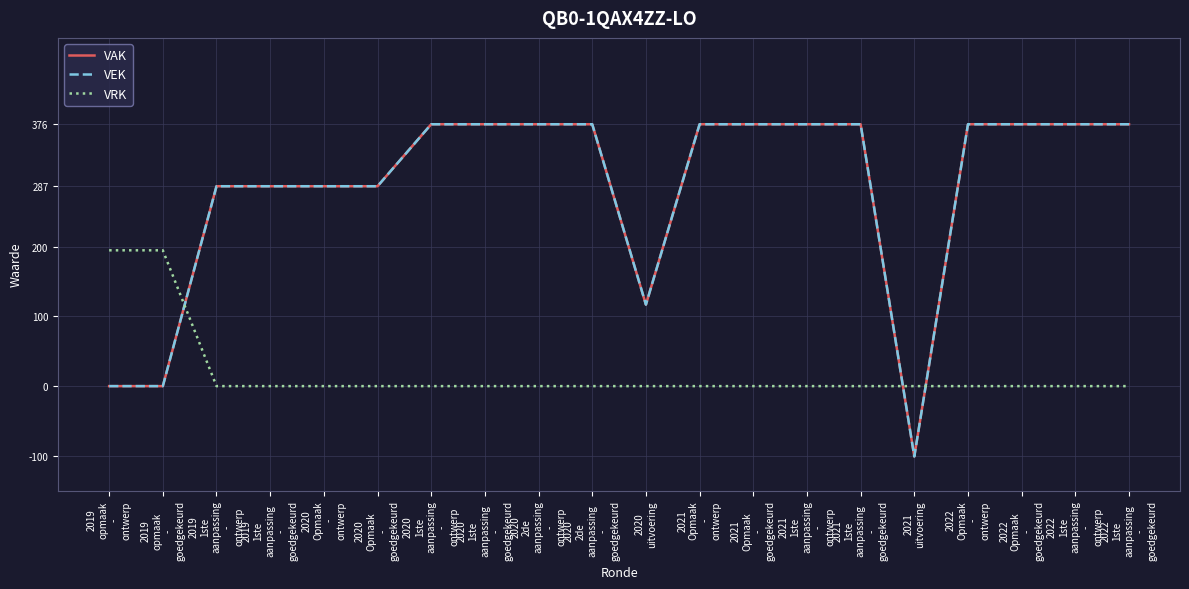

Does the chart display data point markers on the line(s)?

No